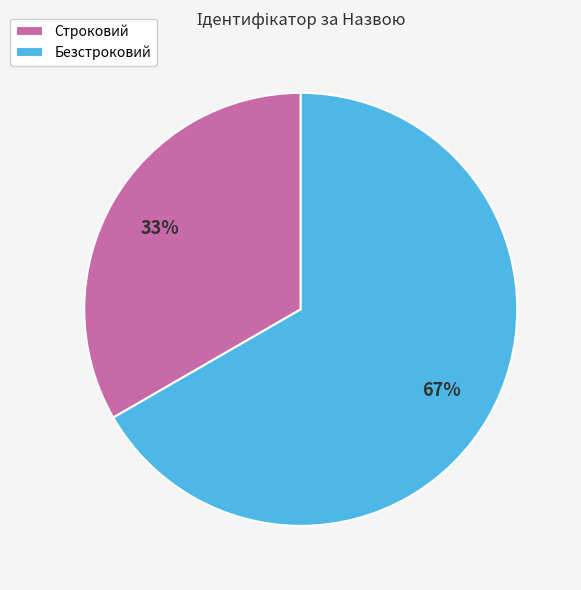

To the nearest percent, what is the combined percentage of Безстроковий and Строковий?

100%